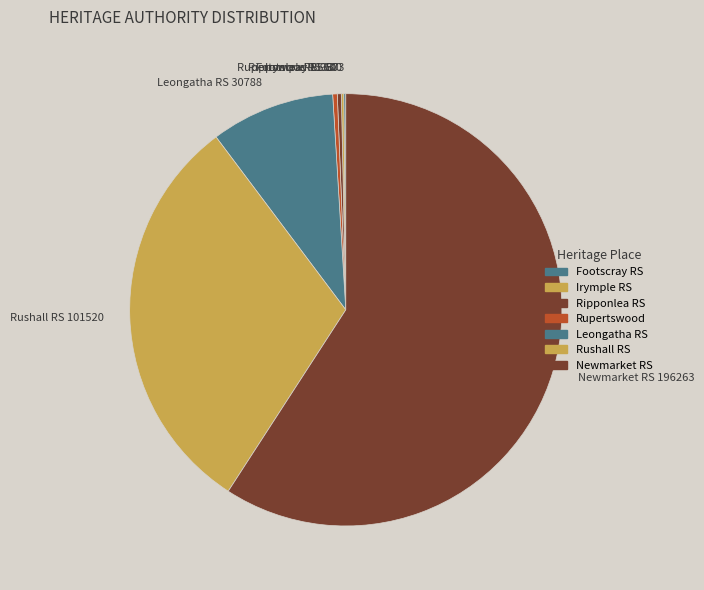

Is it true that Rushall RS is 31% of the pie?

True